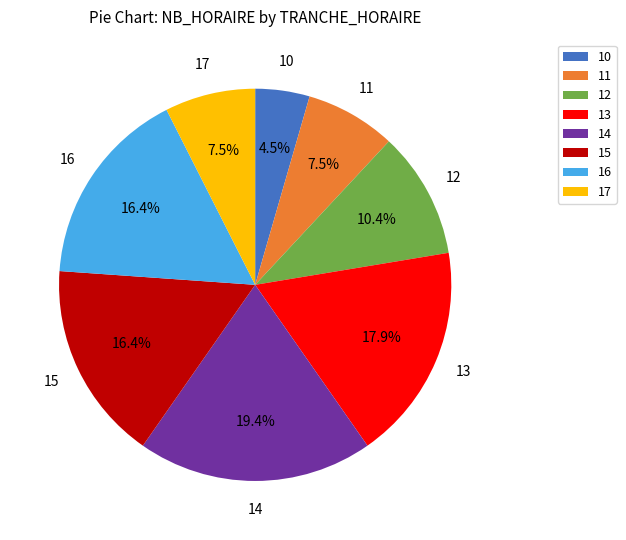

To the nearest percent, what is the difference between the 15 and 12 slice percentages?

6%